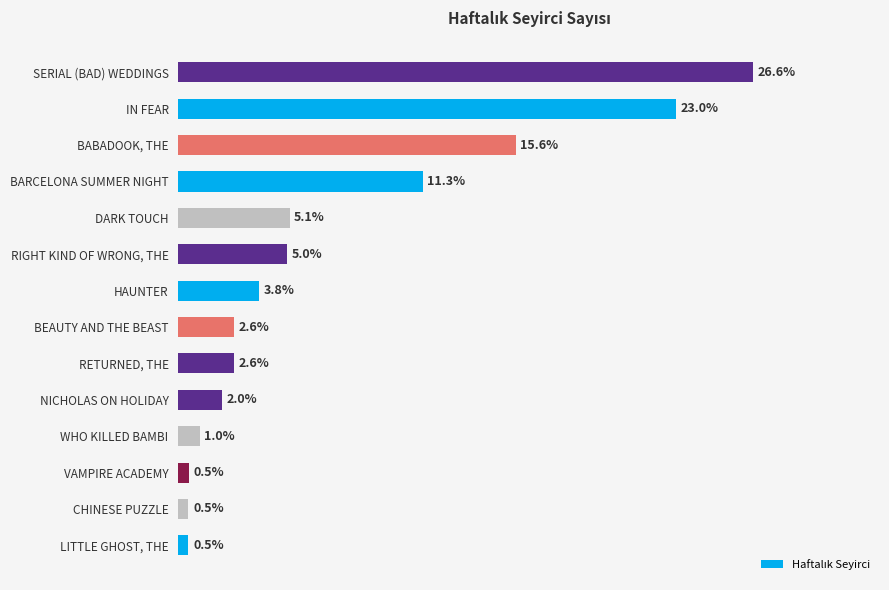

Are the bars horizontal?

Yes